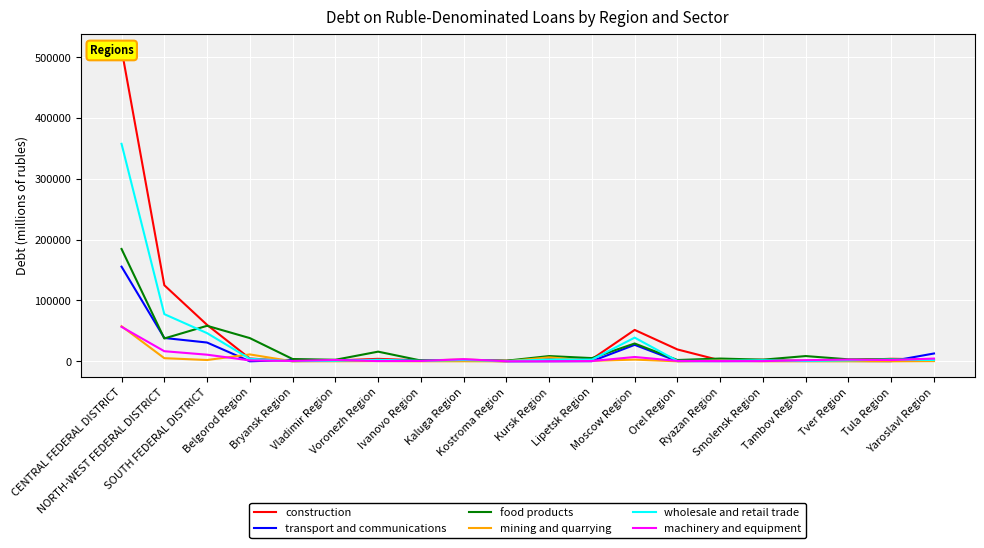

The wholesale and retail trade series shows 2055 at Tver Region. True or false?

False